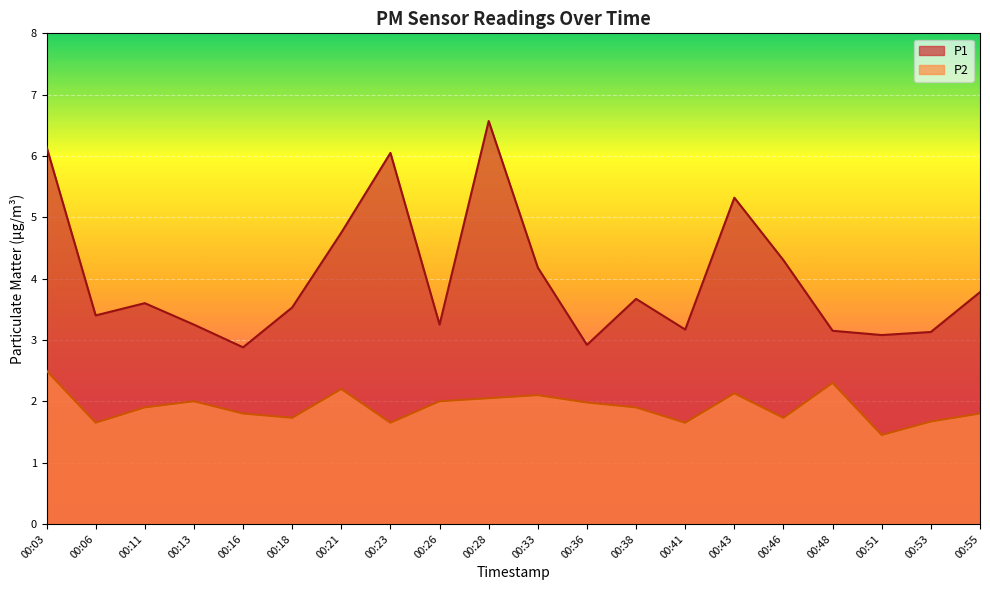

Count the number of data series in this chart.

2